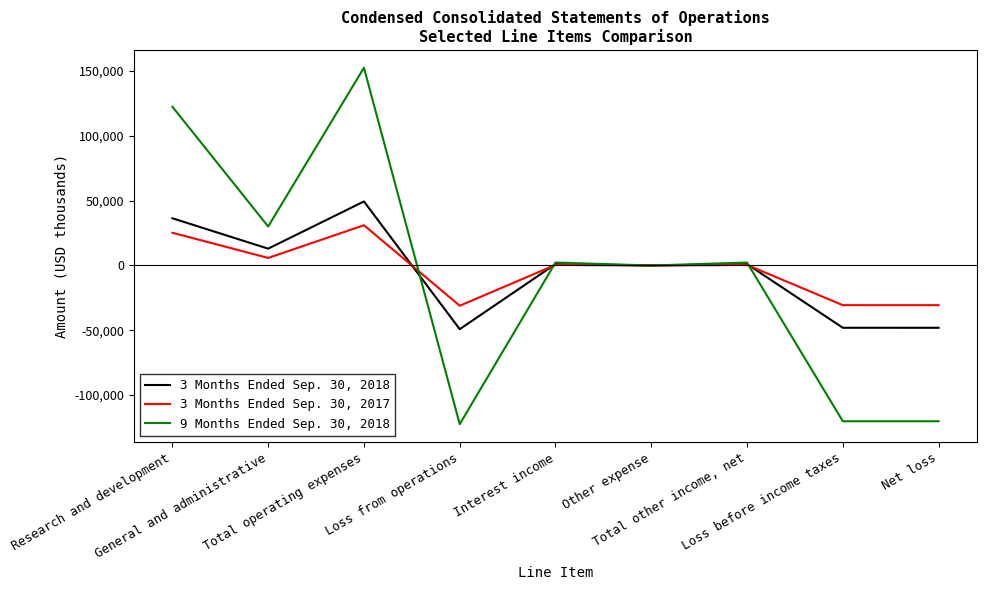

At Loss from operations, list the series in order from largest to smallest.

3 Months Ended Sep. 30, 2017, 3 Months Ended Sep. 30, 2018, 9 Months Ended Sep. 30, 2018